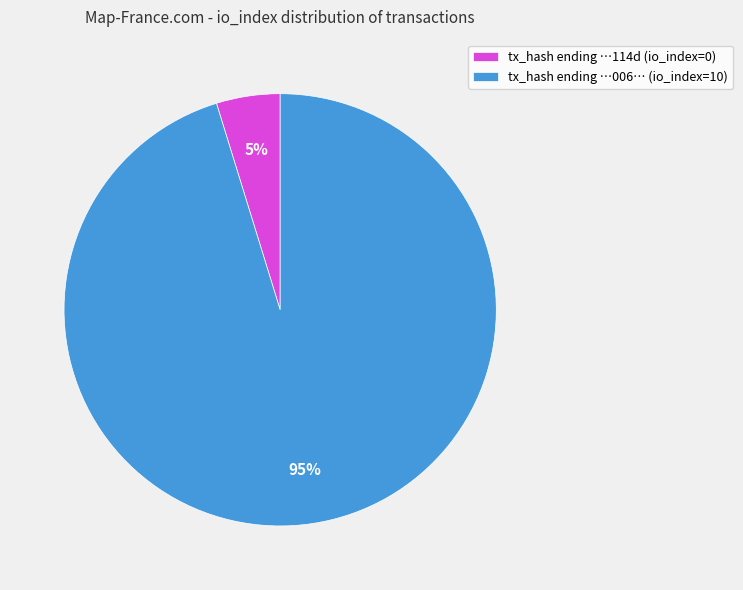

Count the number of slices in the pie.

2